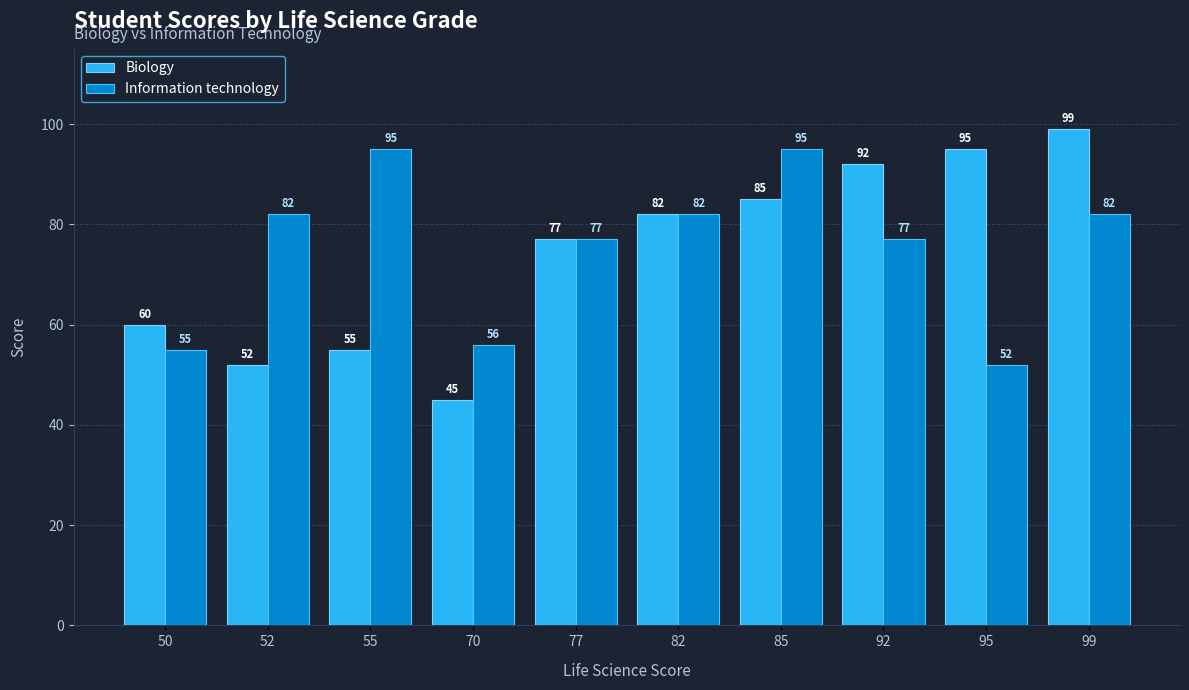

What is the average value of the Information technology series?

75